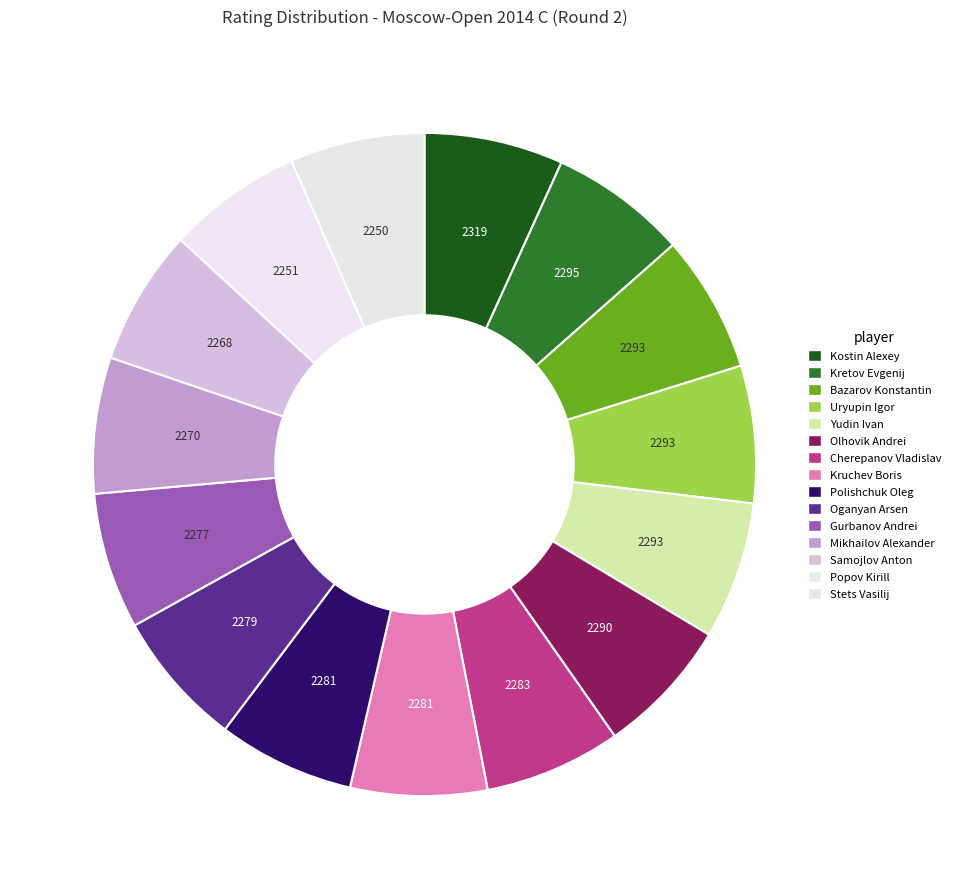

What is the smallest slice in the pie chart?

2250